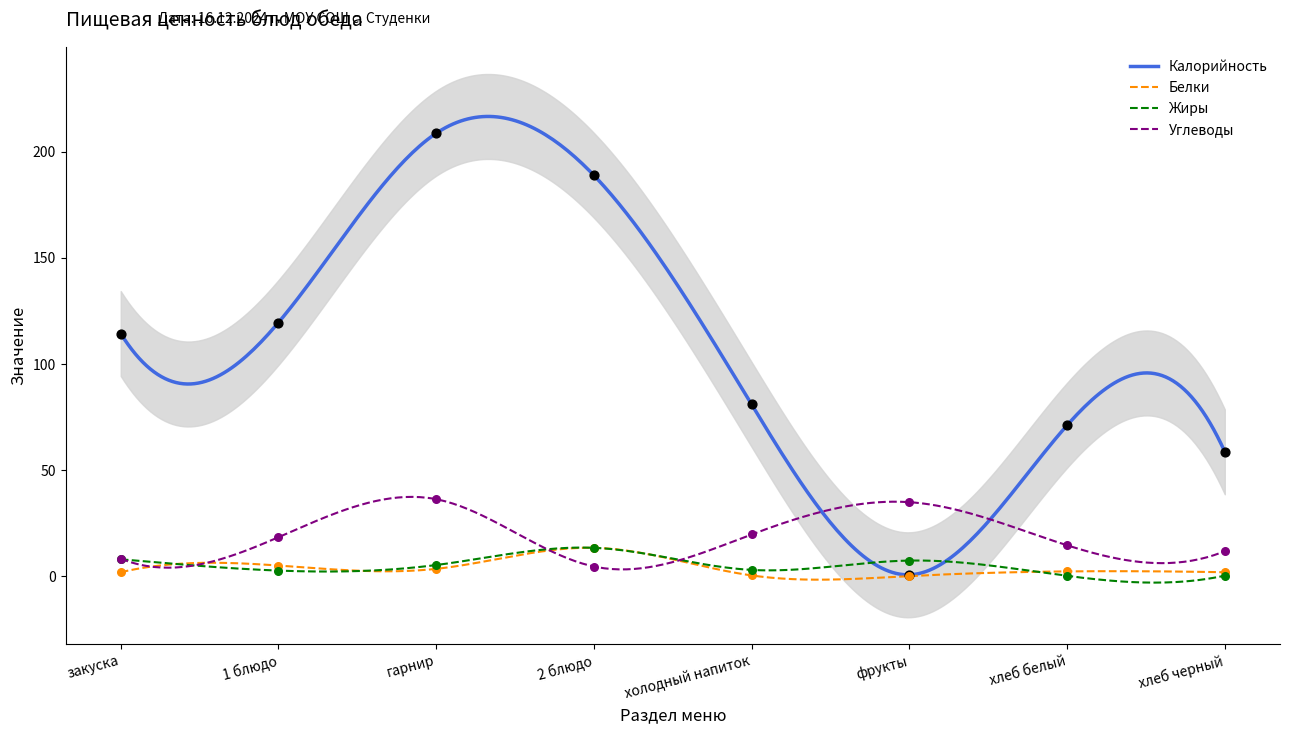

Is the value of Углеводы at 1 блюдо greater than the value of Белки at хлеб белый?

Yes